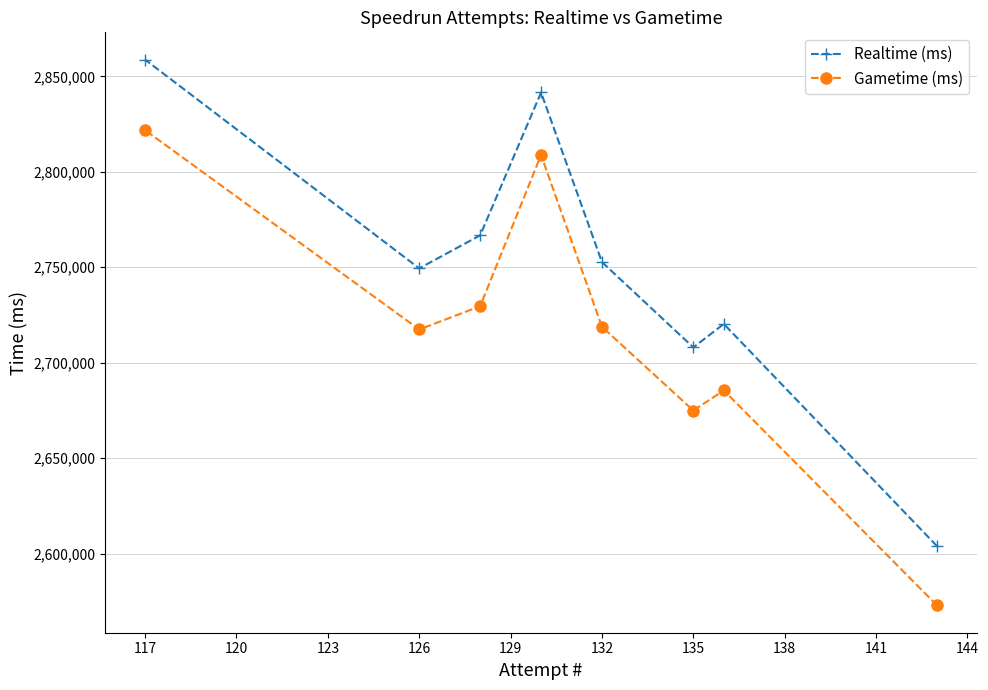

What is the average value of the Gametime (ms) series?

2716233